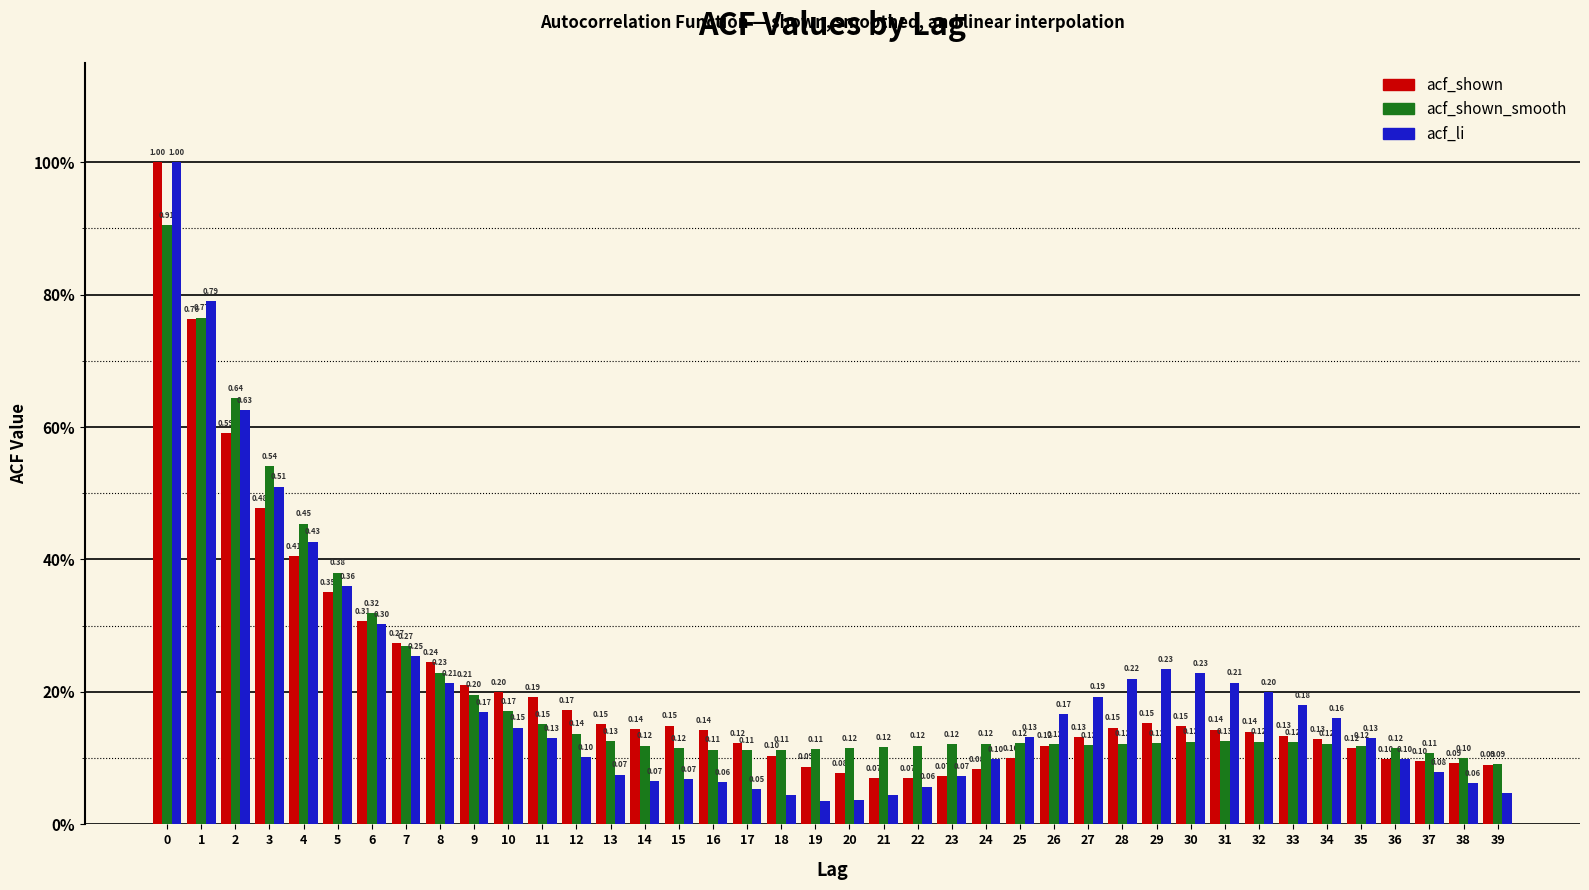

What are all the series names shown in the legend?

acf_shown, acf_shown_smooth, acf_li